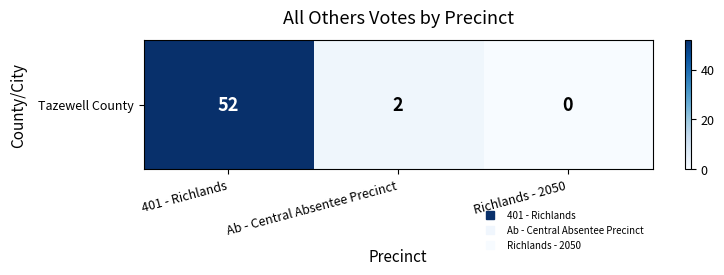

Rank the categories by value from lowest to highest.

Richlands - 2050, Ab - Central Absentee Precinct, 401 - Richlands